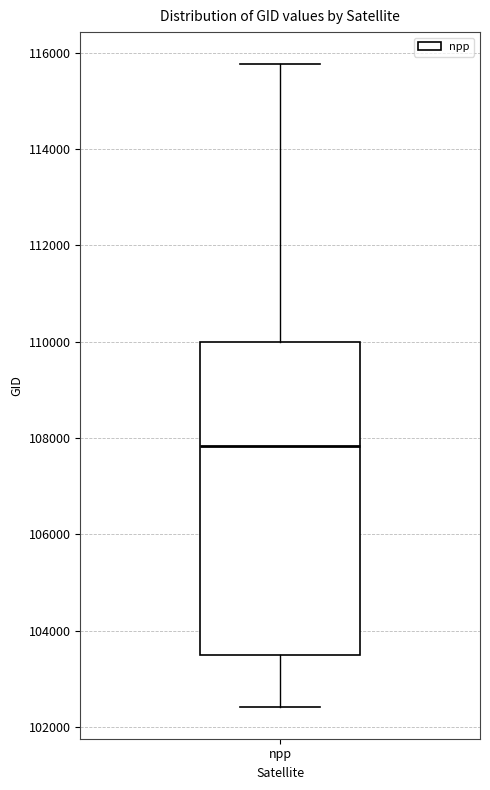

Where does the lower whisker of the box for npp end on the y-axis? The values are not printed on the chart, so give them approximately, as read against the axis.

102400